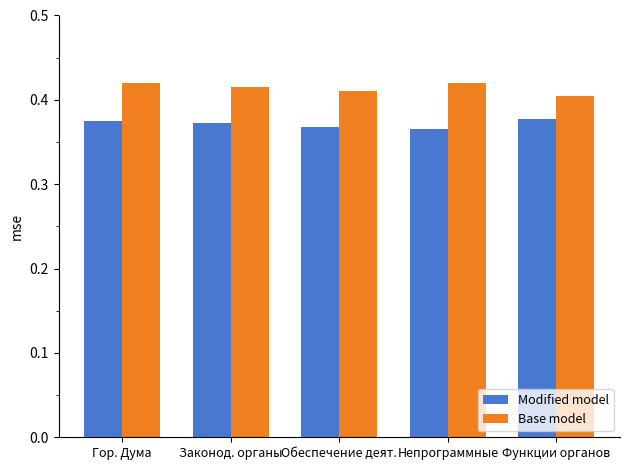

The value of Base model at Законод. органы is 0.7. True or false?

False